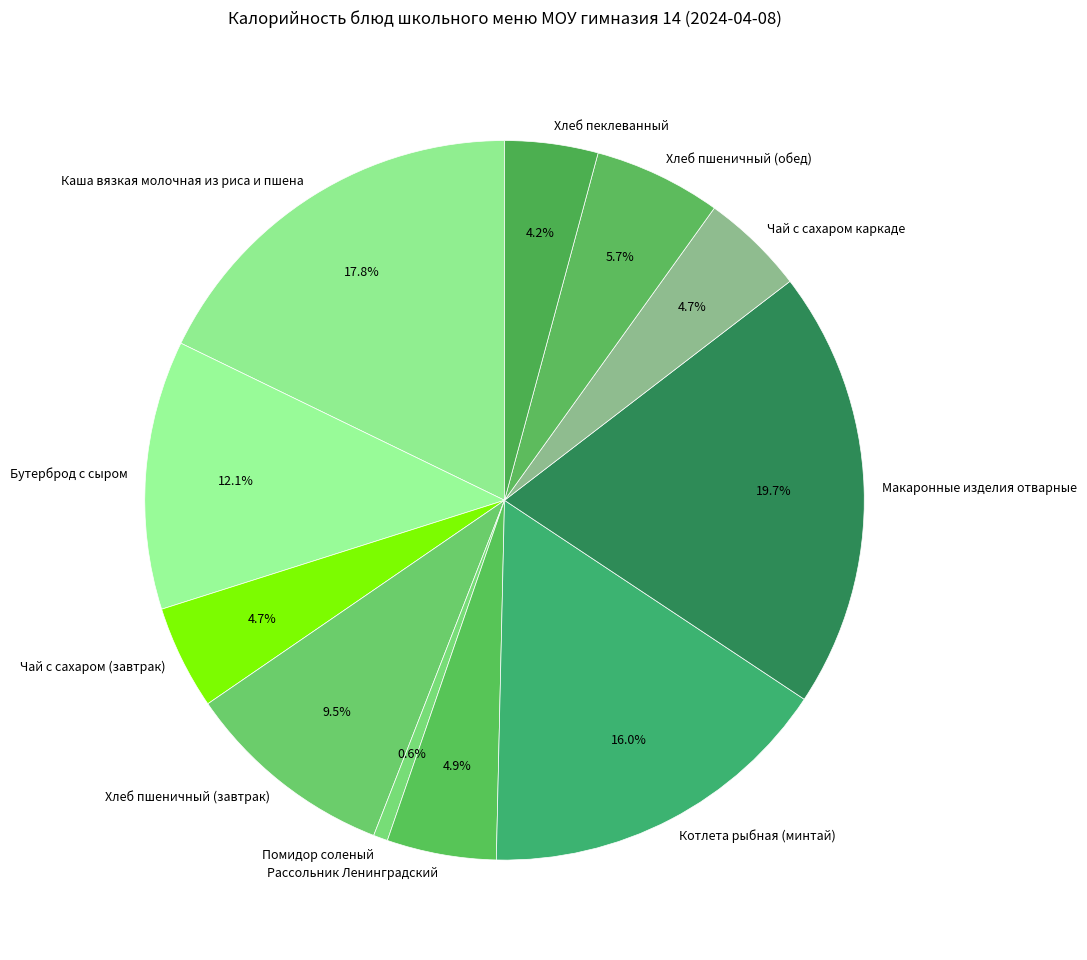

How many segments does this pie chart have?

11